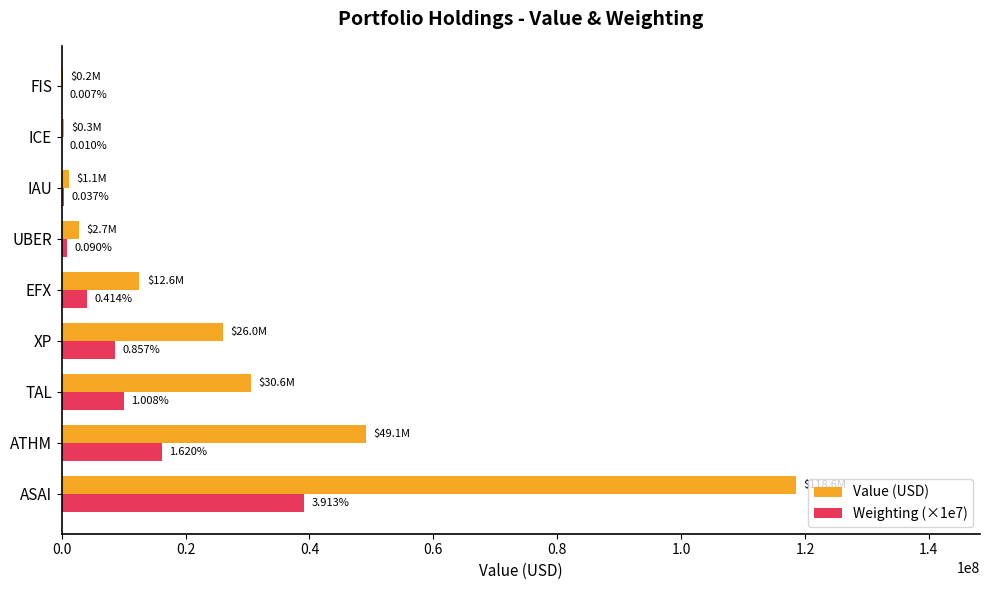

Reading left to right, transcribe all the data shown in this chart.

Value (USD): 118604000.0	49118000.0	30566000.0	25976000.0	12556000.0	2719000.0	1136000.0	300000.0	213000.0
Weighting (×1e7): 39130000.0	16200000.0	10080000.0	8570000.0	4140000.0	900000.0	370000.0	100000.0	70000.0